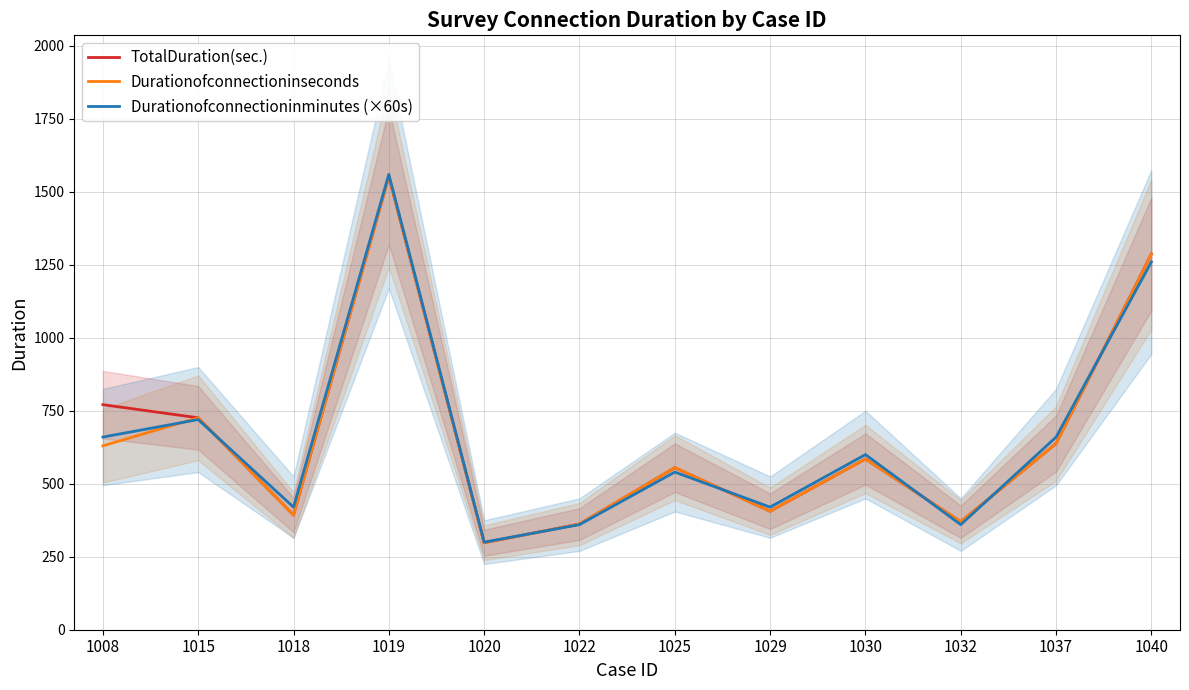

Rank the series at 1019 from highest to lowest value.

Durationofconnectioninminutes (×60s), TotalDuration(sec.), Durationofconnectioninseconds